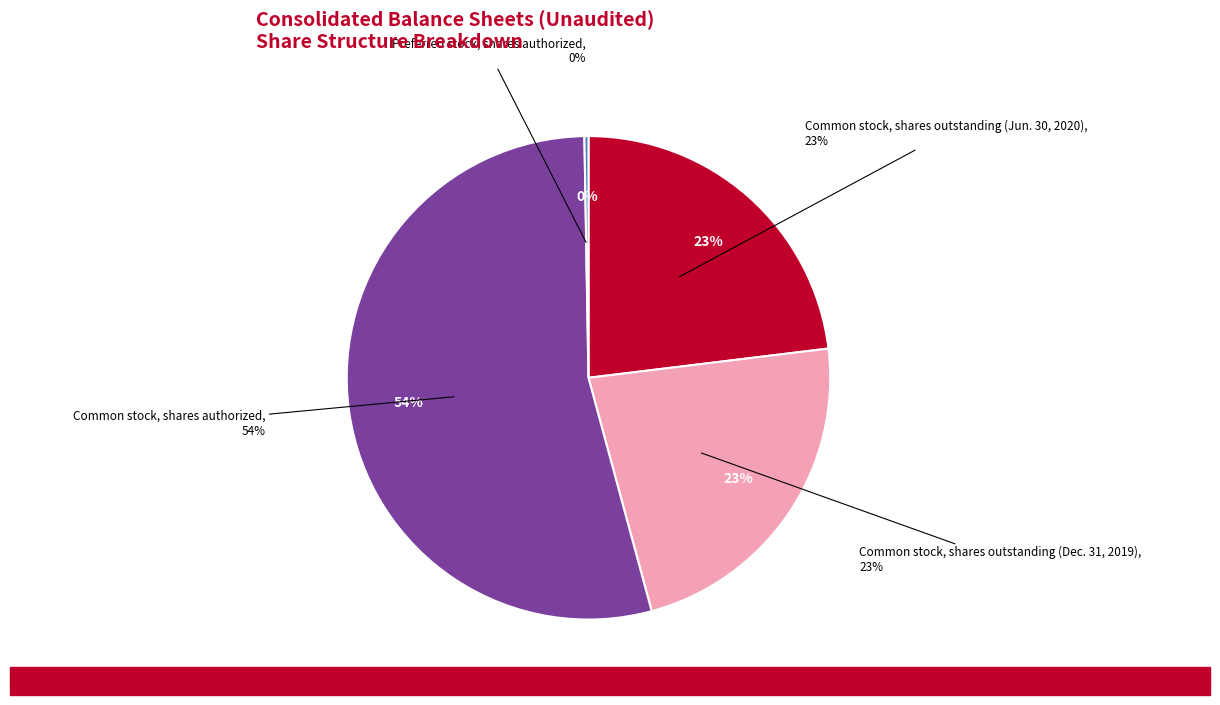

What is the change in value from Common stock, shares outstanding (Jun. 30, 2020) to Preferred stock, shares authorized?

-84536000